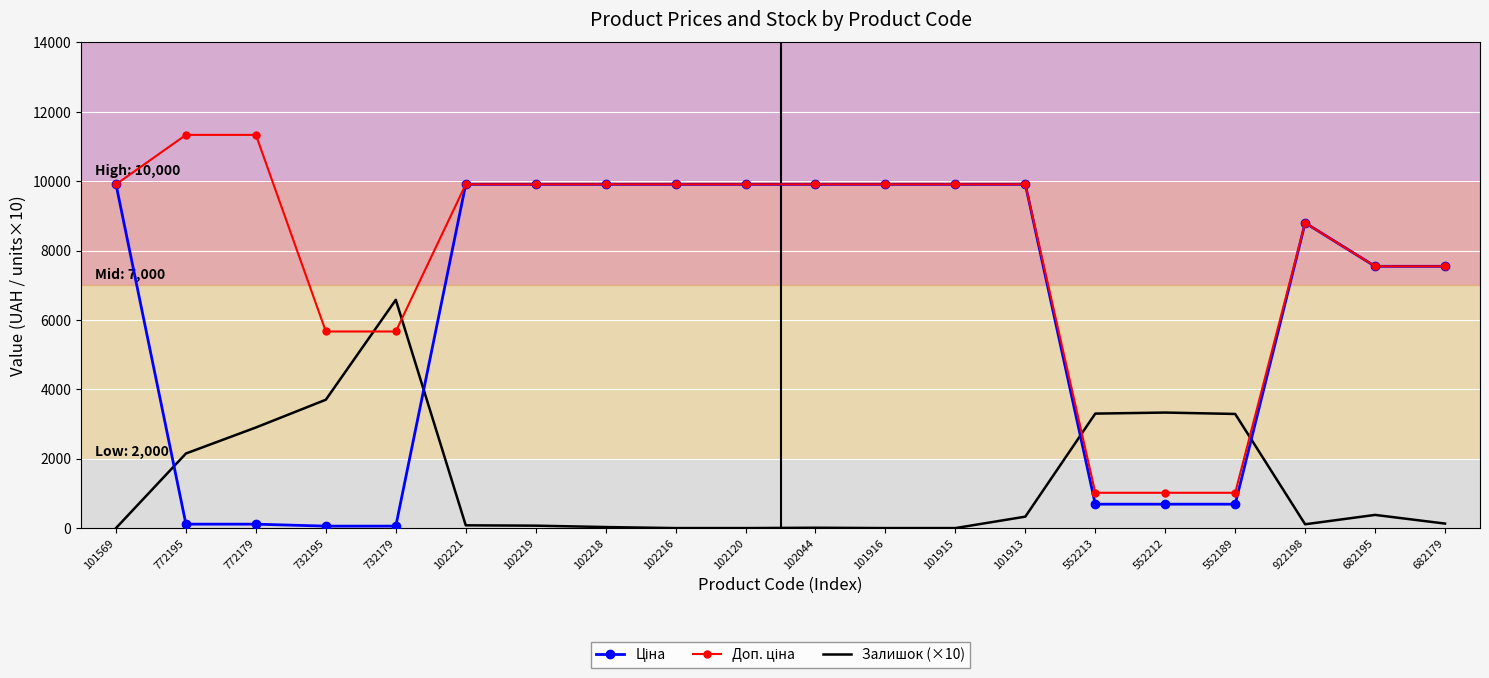

What is the spread (max minus min) of values at 101913?

9578.5